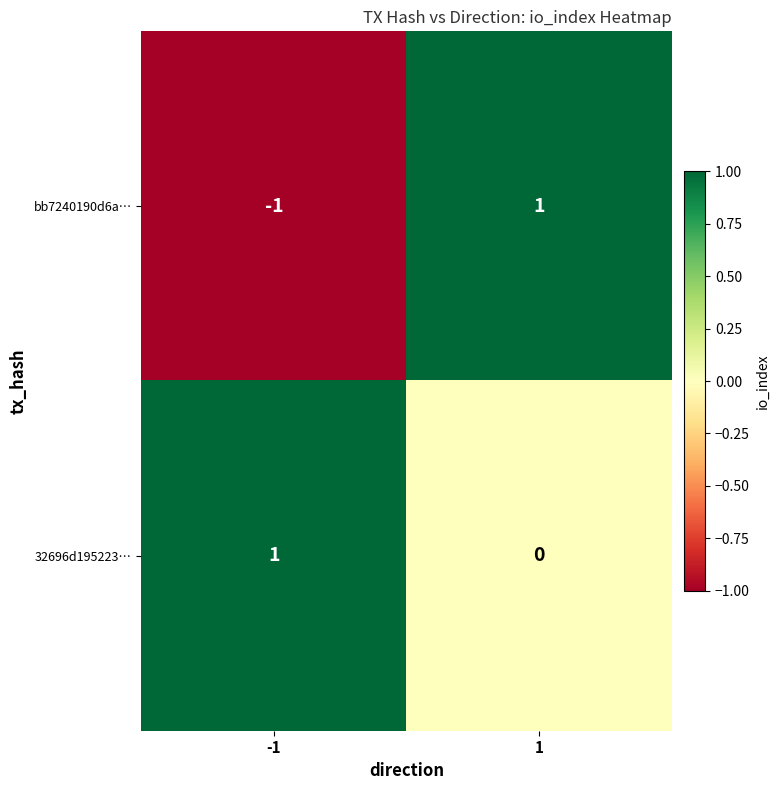

True or false: 32696d195223… has a value of 1 at -1.

True